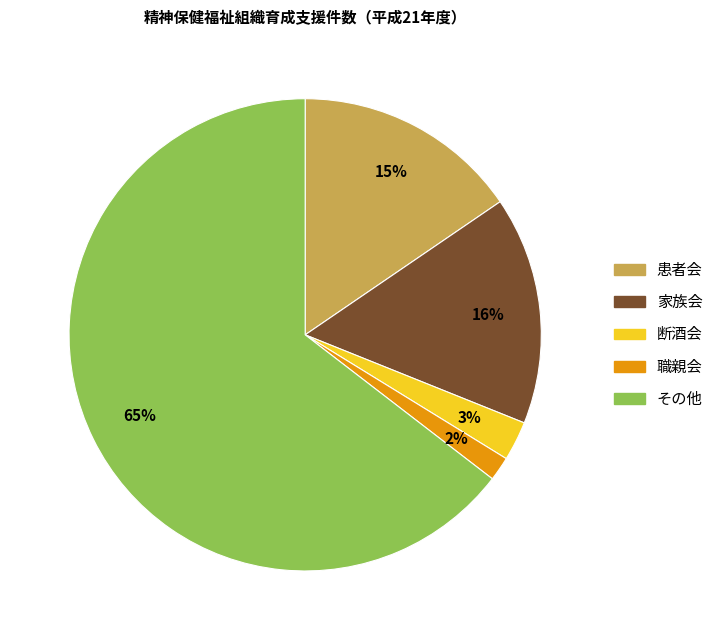

Count the number of slices in the pie.

5